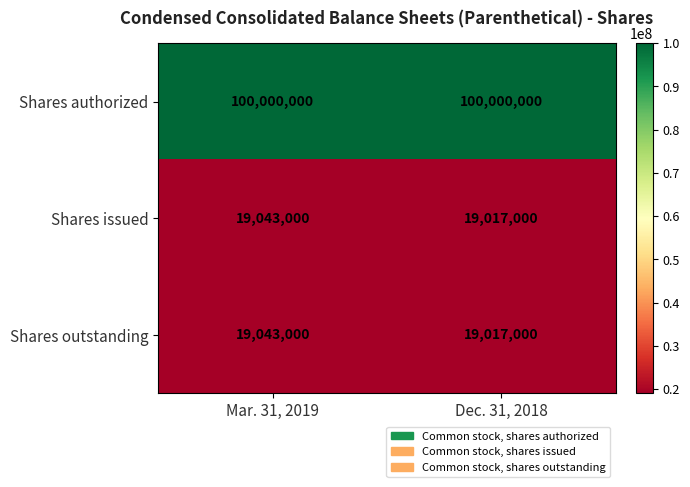

What is the difference between the highest and lowest values at Dec. 31, 2018?

80983000